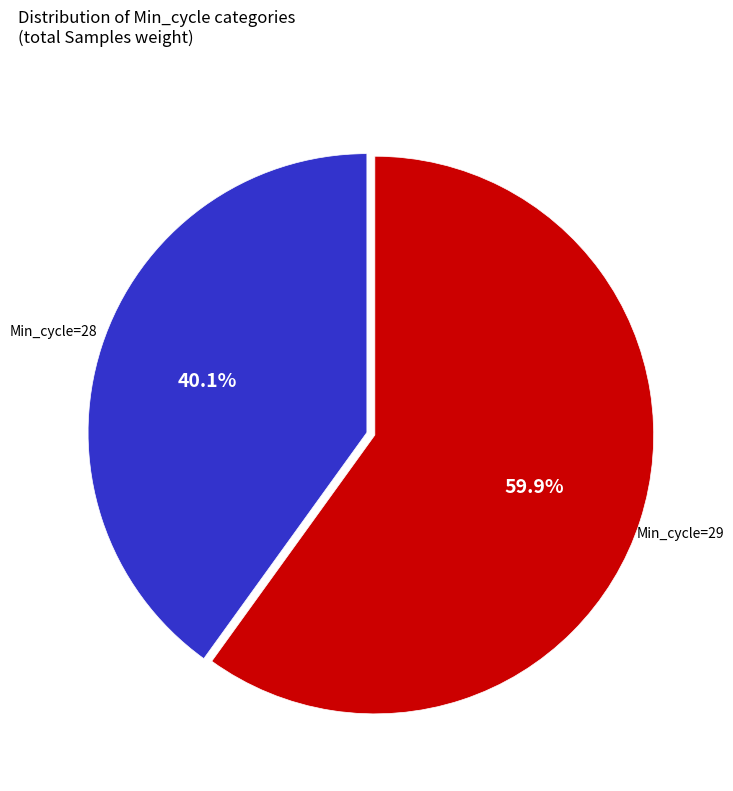

Does any single category account for the majority?

Yes